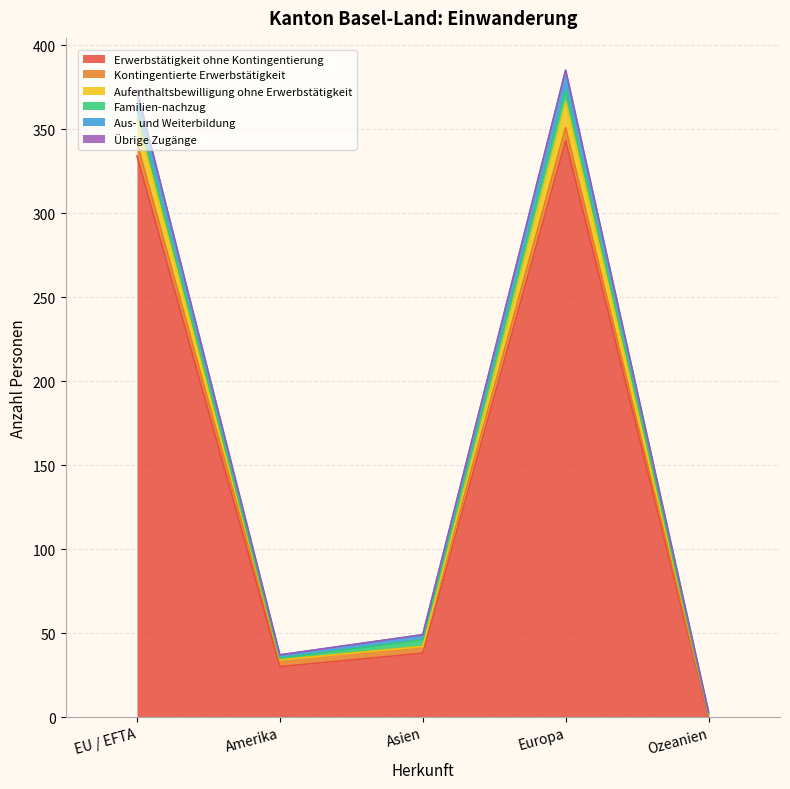

True or false: Aus- und Weiterbildung and Aufenthaltsbewilligung ohne Erwerbstätigkeit cross at least once.

False